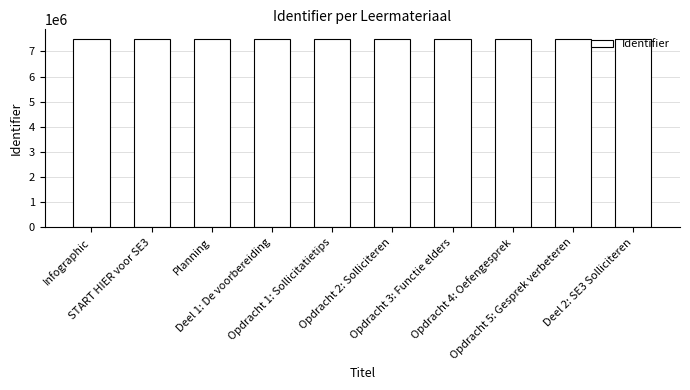

The value at Deel 2: SE3 Solliciteren is 7504715. True or false?

True